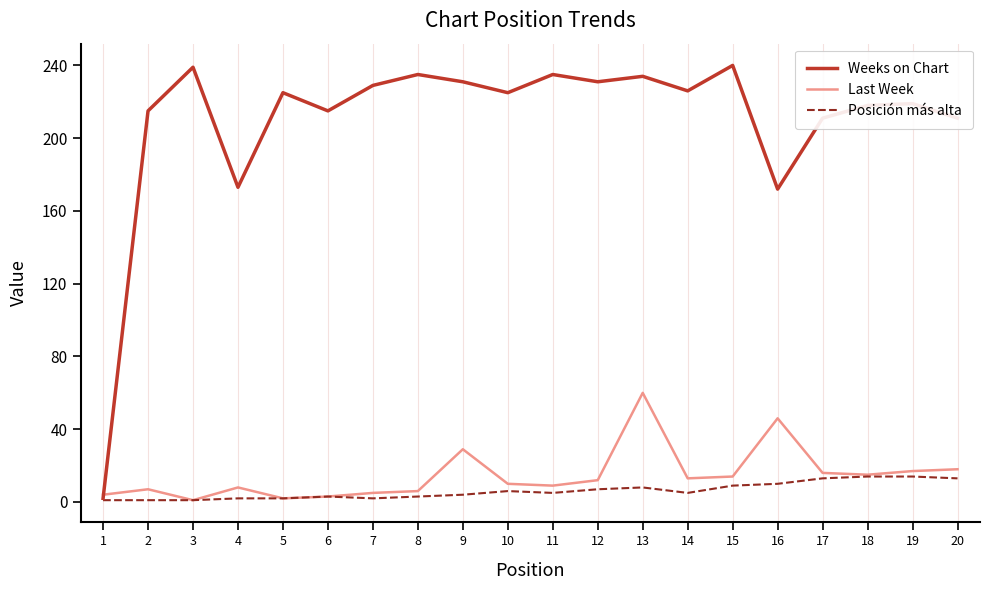

Is it true that Last Week equals 15 at 18?

True